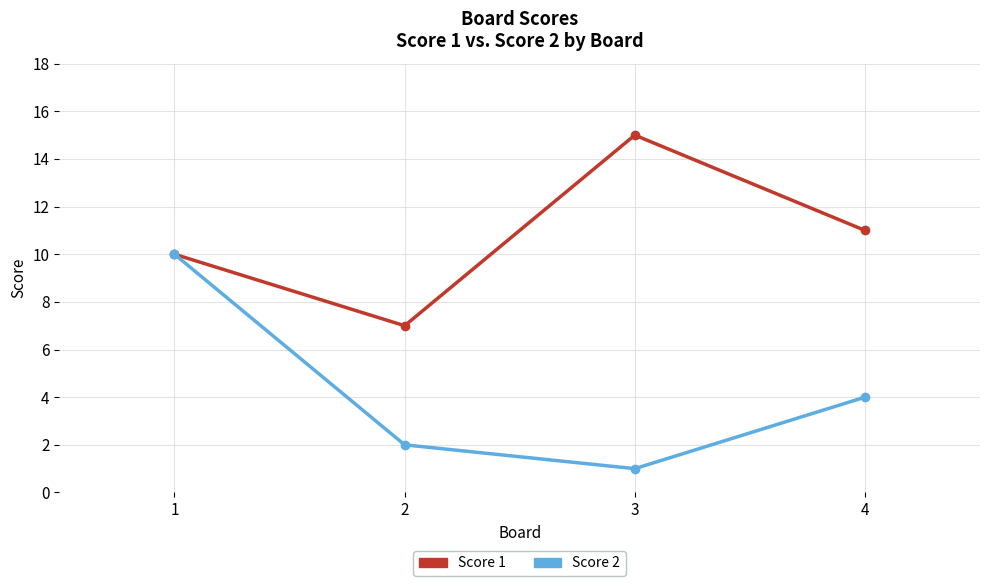

At which category is the sum across all series the highest?

1